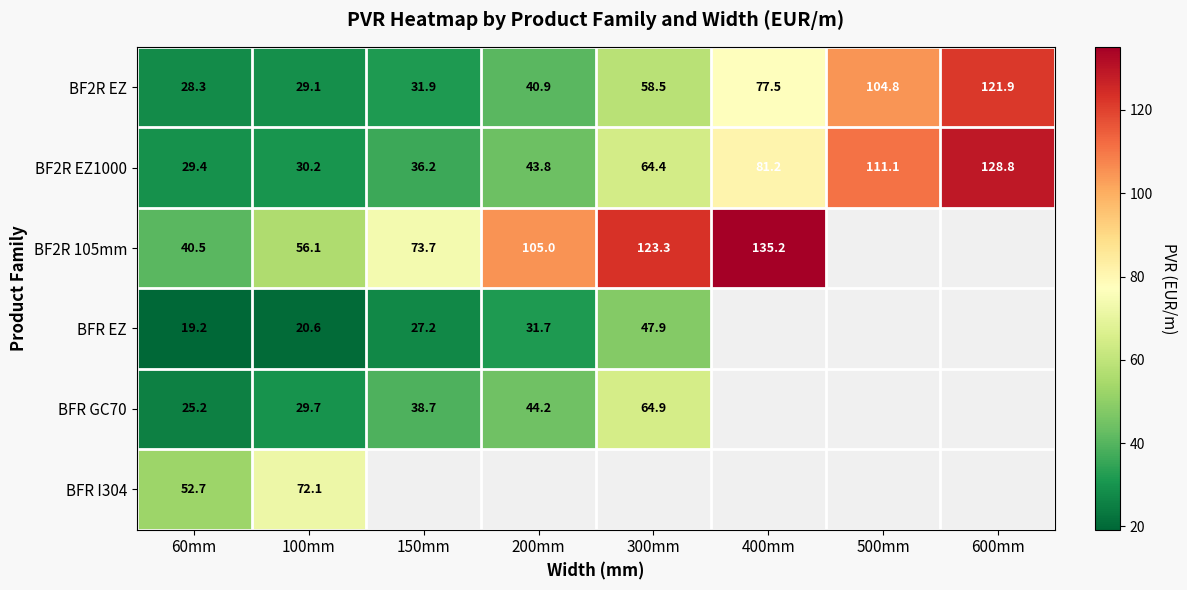

What is the spread (max minus min) of values at 60mm?

33.5